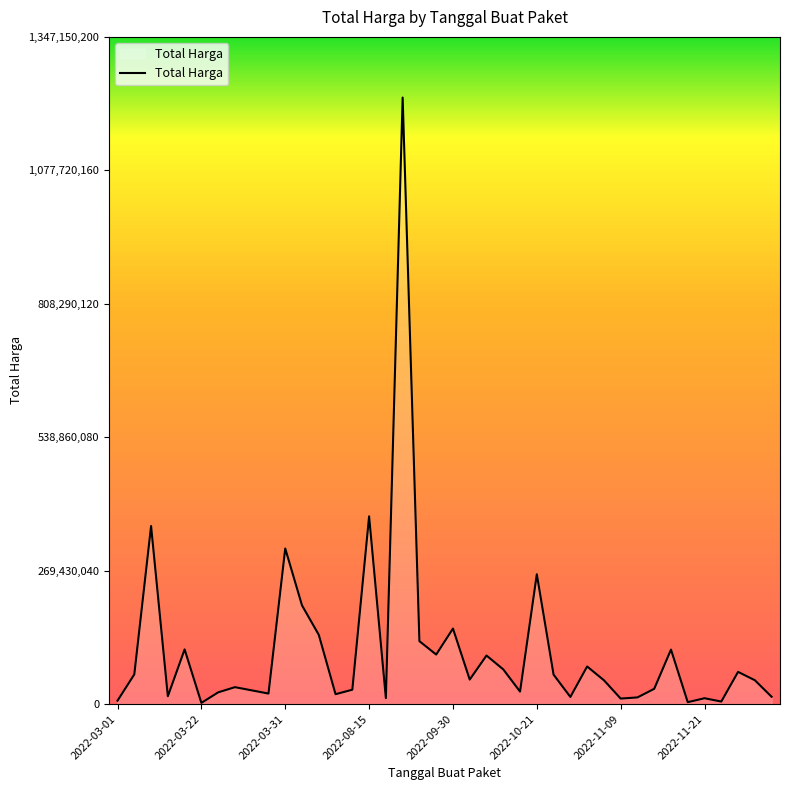

What is the smallest value displayed?

2395750